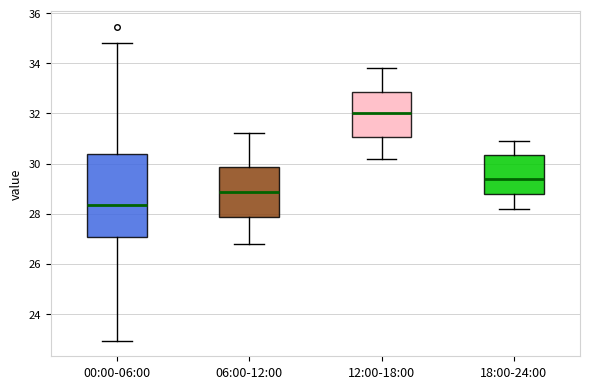

Which box has the highest median line?

12:00-18:00